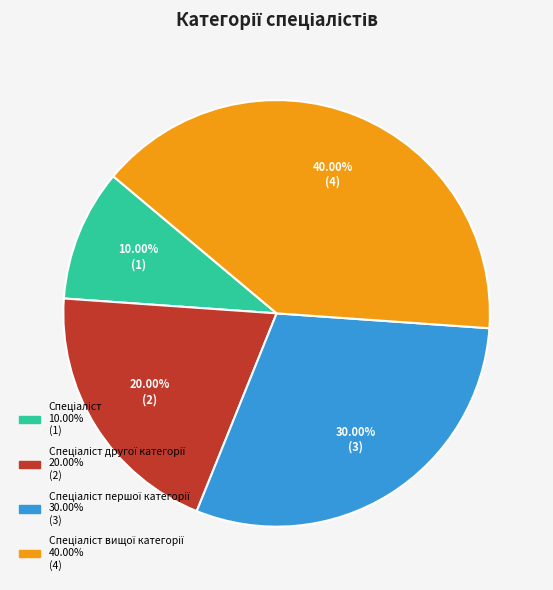

Is there any slice that represents more than half of the pie?

No